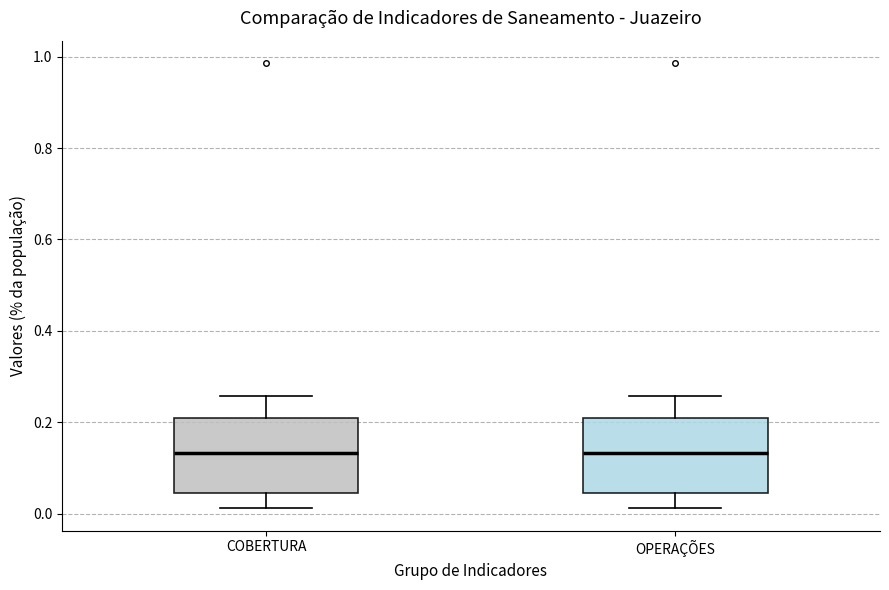

Where is the upper edge of the box for COBERTURA on the y-axis? The values are not printed on the chart, so give them approximately, as read against the axis.

0.20